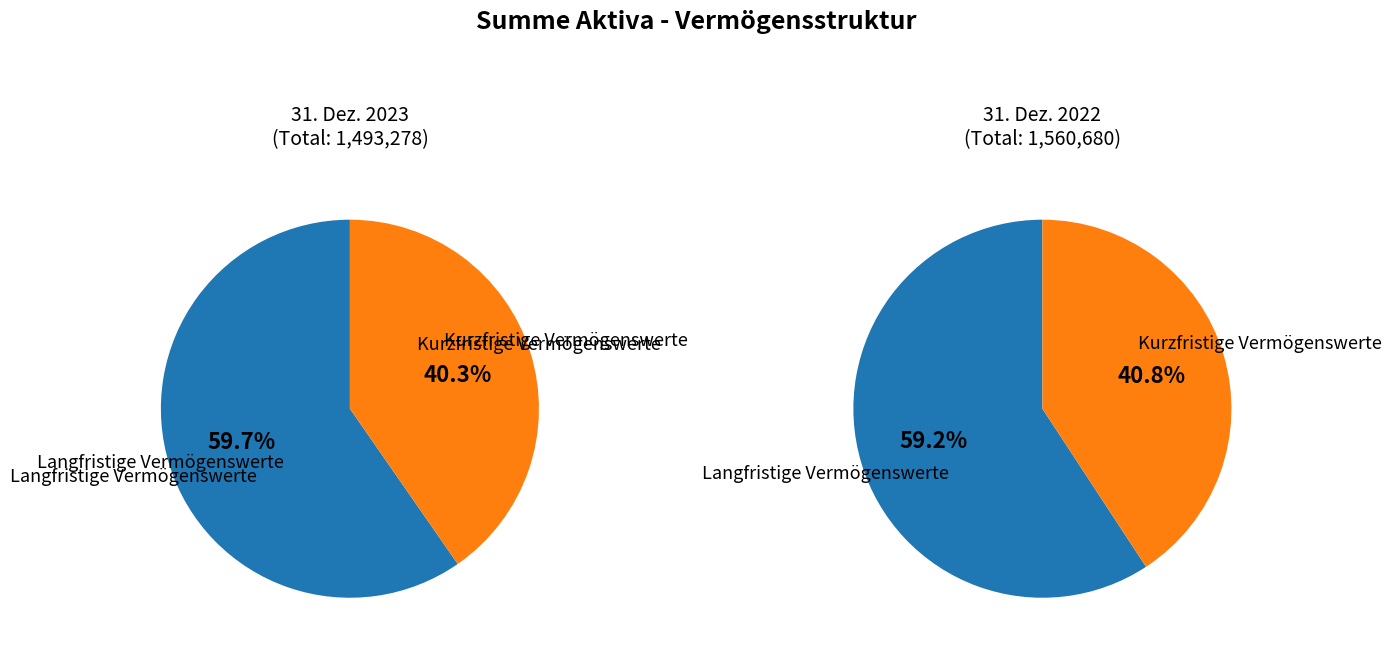

What portion of the pie excludes Kurzfristige Vermögenswerte?

59.7%